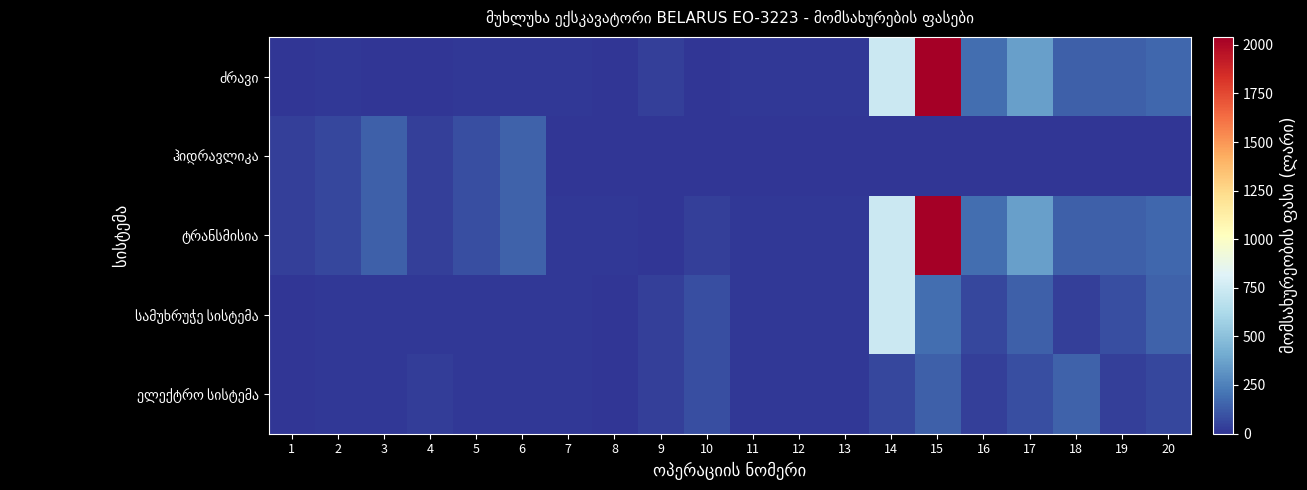

At which category is the sum across all series the highest?

15